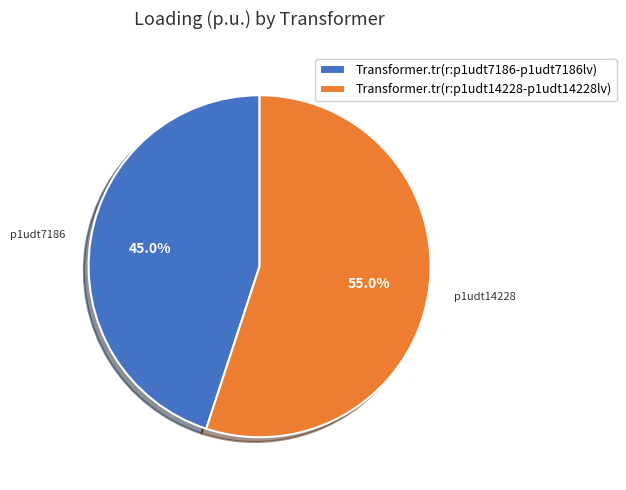

To the nearest percent, what percentage of the pie is Transformer.tr(r:p1udt7186-p1udt7186lv)?

45%